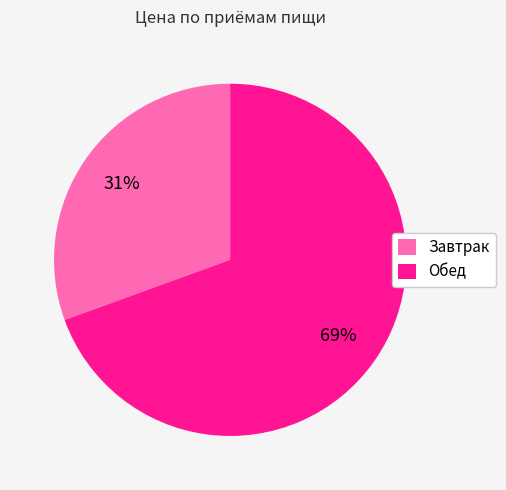

The Завтрак slice represents 31% of the pie. True or false?

True